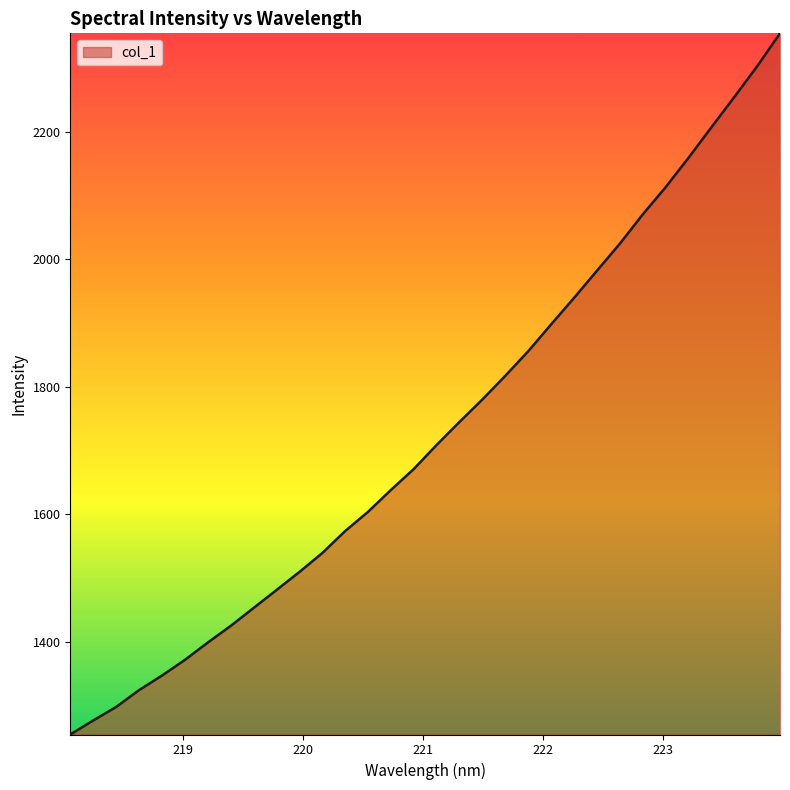

What is the greatest value displayed?

2354.8